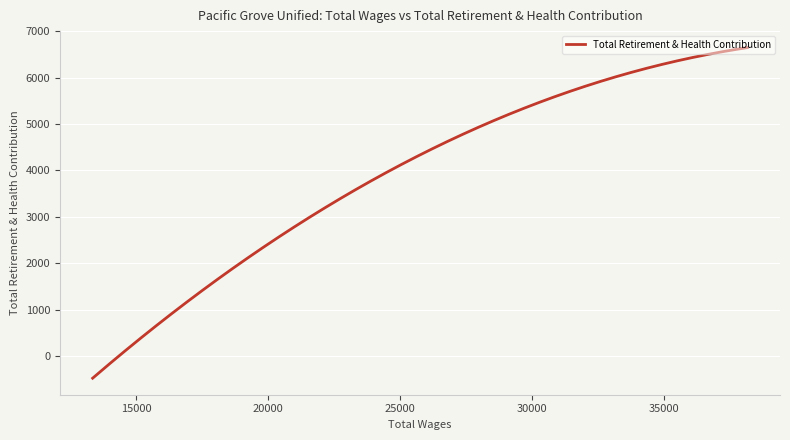

What is the change in value from 38157.0 to 30528.0?

-1127